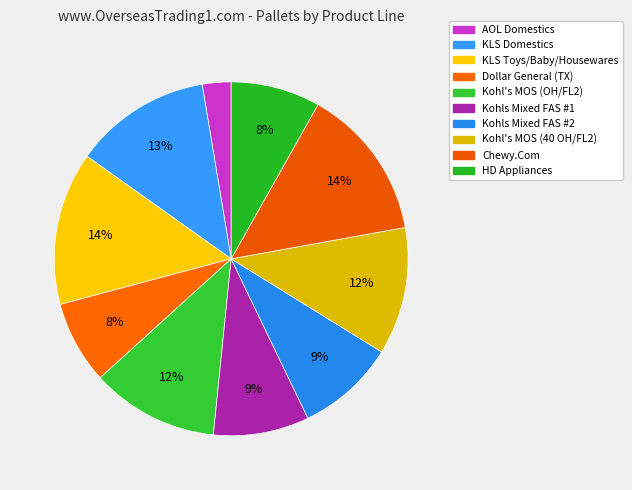

What is the largest slice in the pie chart?

KLS Toys/Baby/Housewares